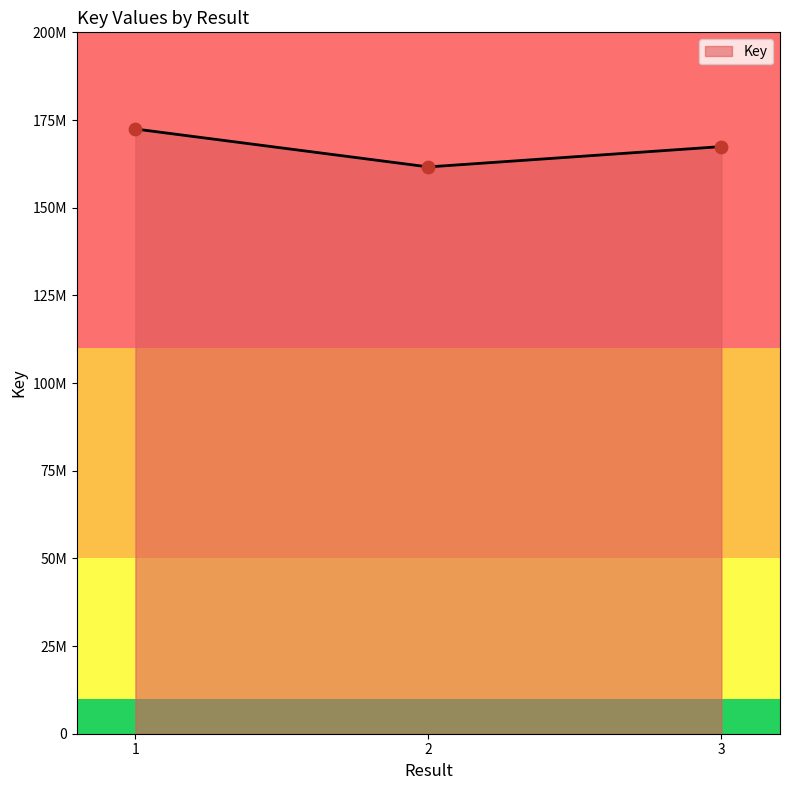

What is the ratio of the value at 1 to the value at 3?

1.0